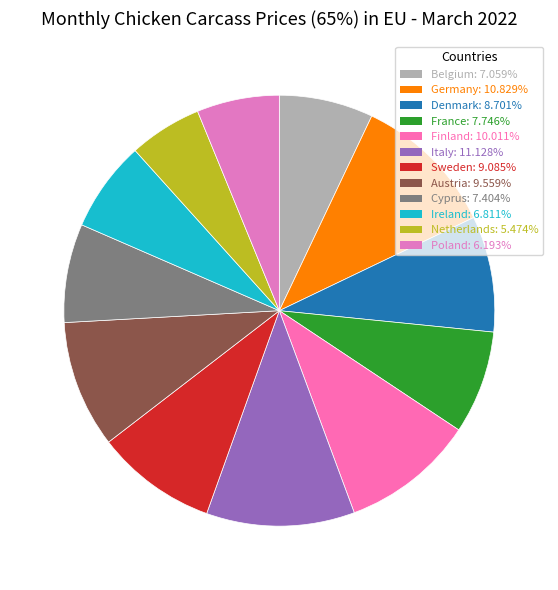

To the nearest percent, what is the average slice percentage?

8%